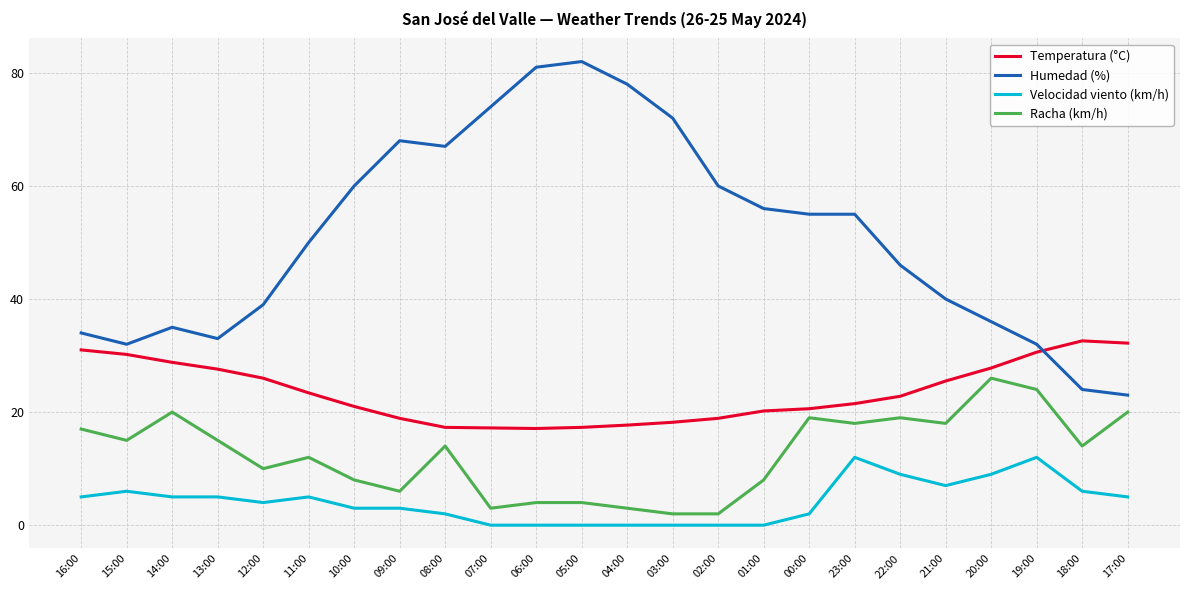

True or false: Humedad (%) and Velocidad viento (km/h) cross at least once.

False